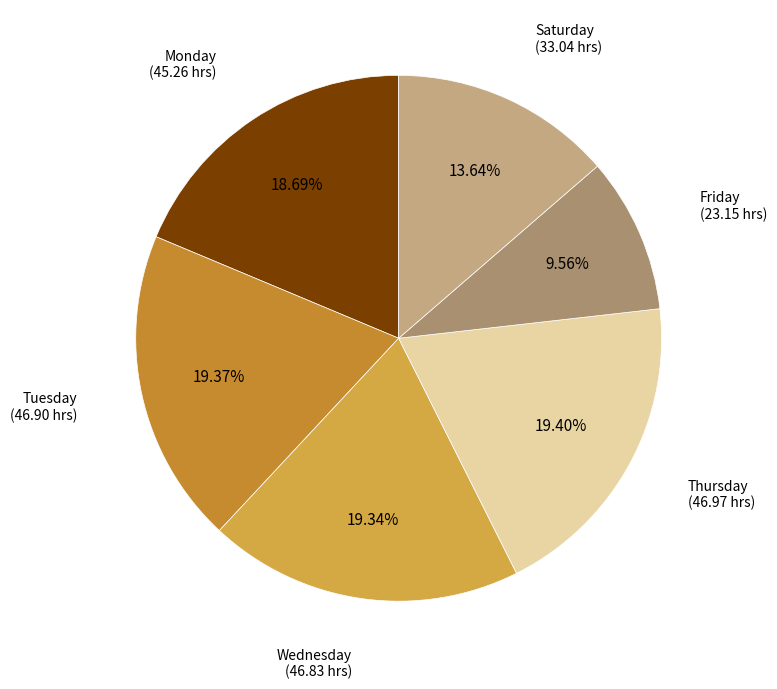

To the nearest percent, what is the average slice percentage?

17%